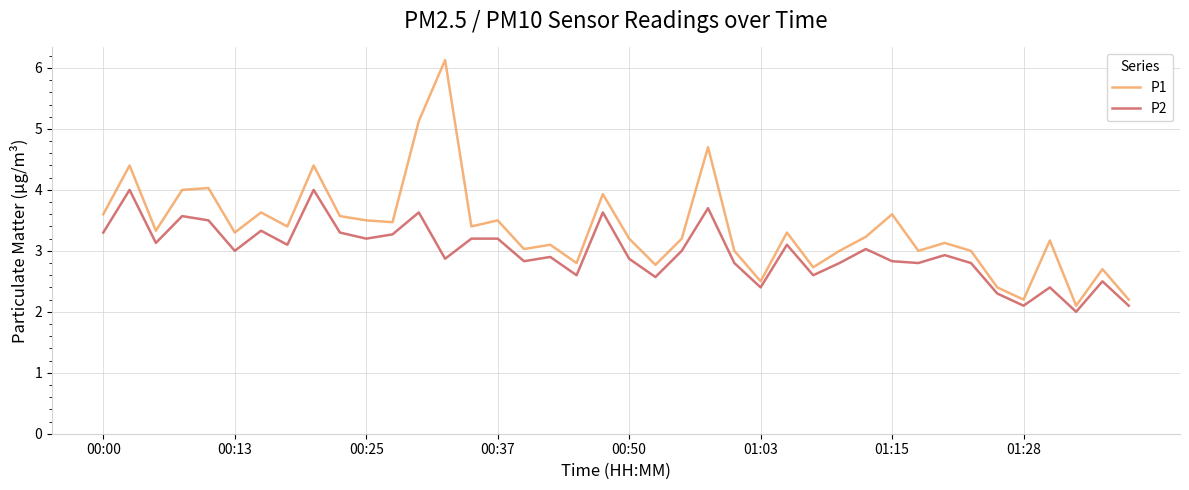

Does the chart have visible grid lines?

Yes